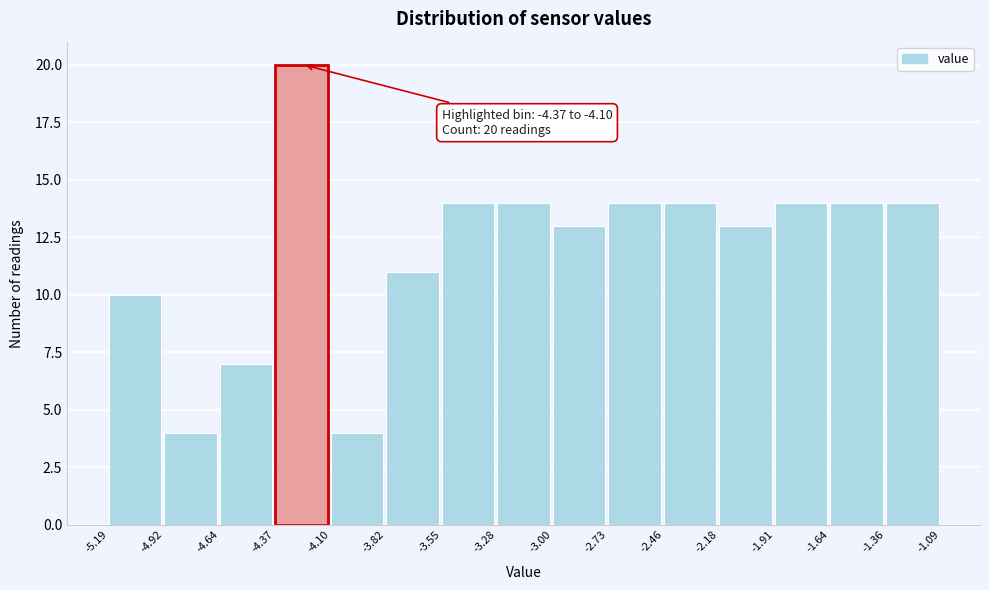

Over which range of the x-axis is the bar tallest?

-4.37 to -4.10